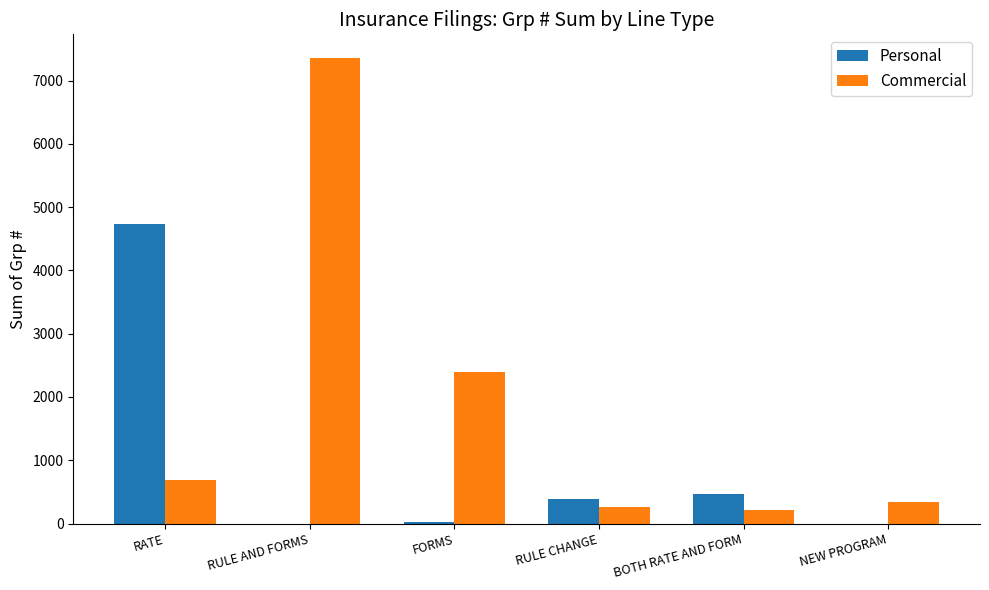

What is the sum of all Commercial values?

11261